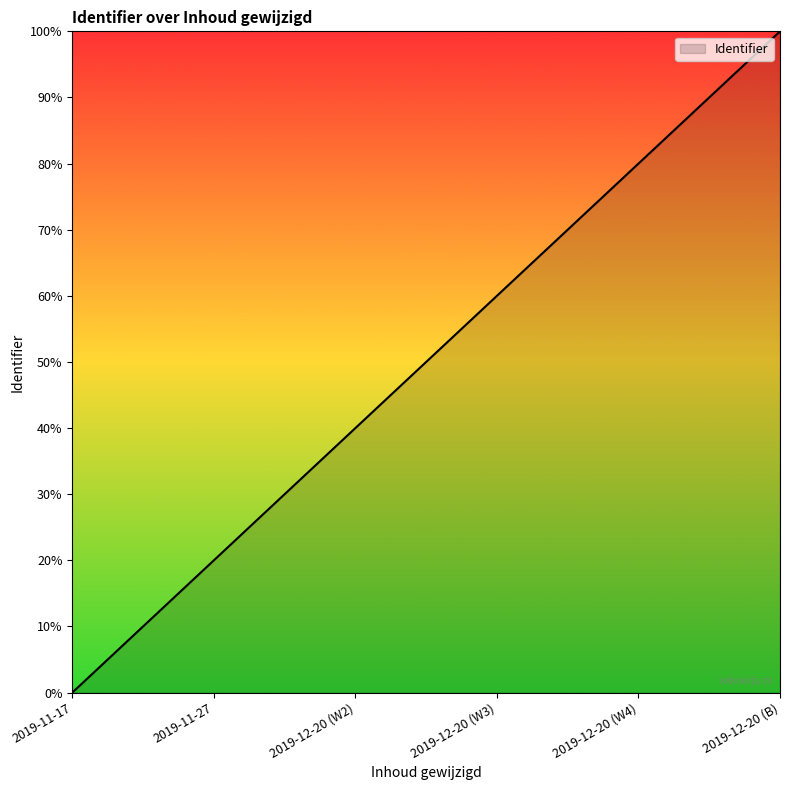

List the labels in order of value, smallest first.

2019-11-17, 2019-11-27, 2019-12-20 (W2), 2019-12-20 (W3), 2019-12-20 (W4), 2019-12-20 (B)